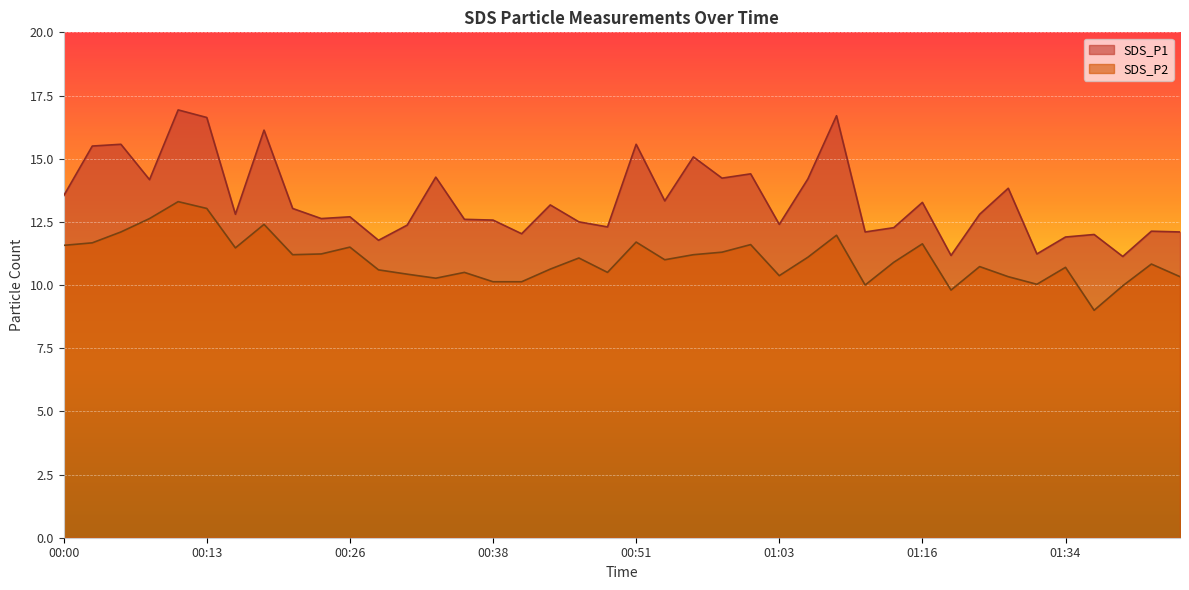

Where is the first local minimum for SDS_P1?

00:08